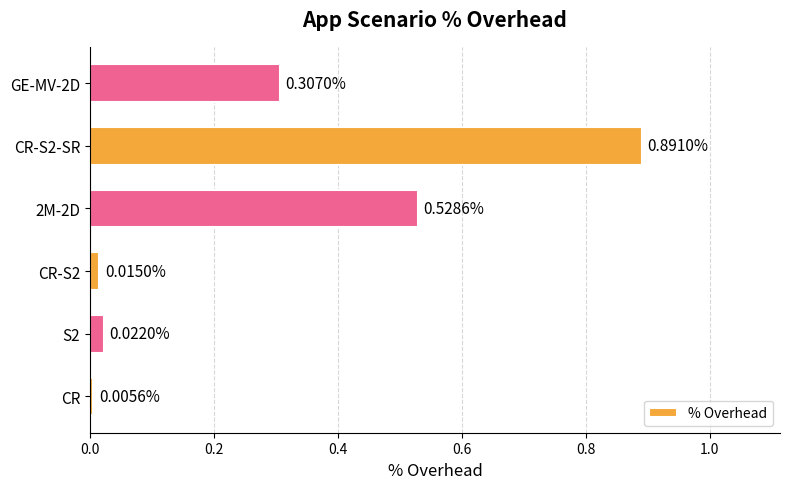

Which category has the lowest value across all series?

CR